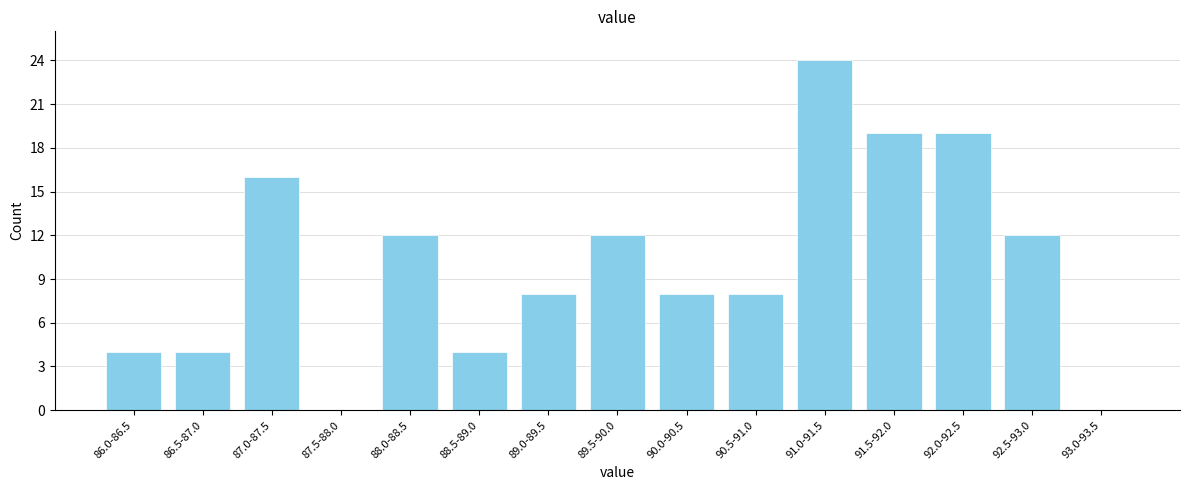

Reading left to right, what are all the values shown in this chart?

86.0-86.5=4	86.5-87.0=4	87.0-87.5=16	87.5-88.0=0	88.0-88.5=12	88.5-89.0=4	89.0-89.5=8	89.5-90.0=12	90.0-90.5=8	90.5-91.0=8	91.0-91.5=24	91.5-92.0=19	92.0-92.5=19	92.5-93.0=12	93.0-93.5=0